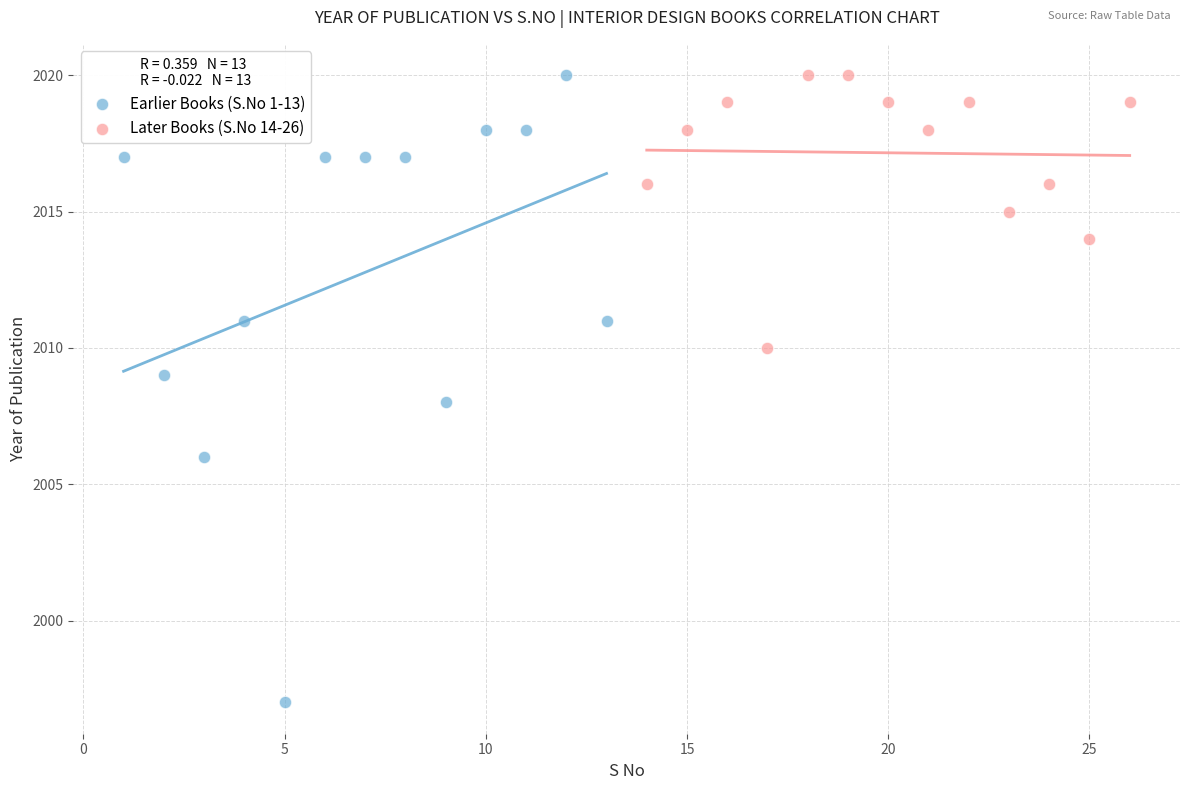

Which series contains the lowest Y value?

Earlier Books (S.No 1-13)